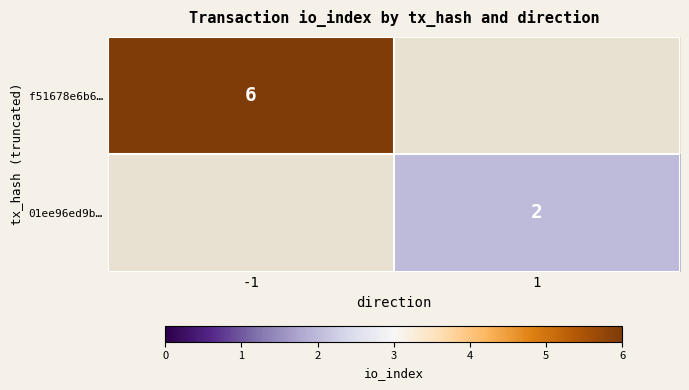

The 01ee96ed9b… series shows 2 at 1. True or false?

True